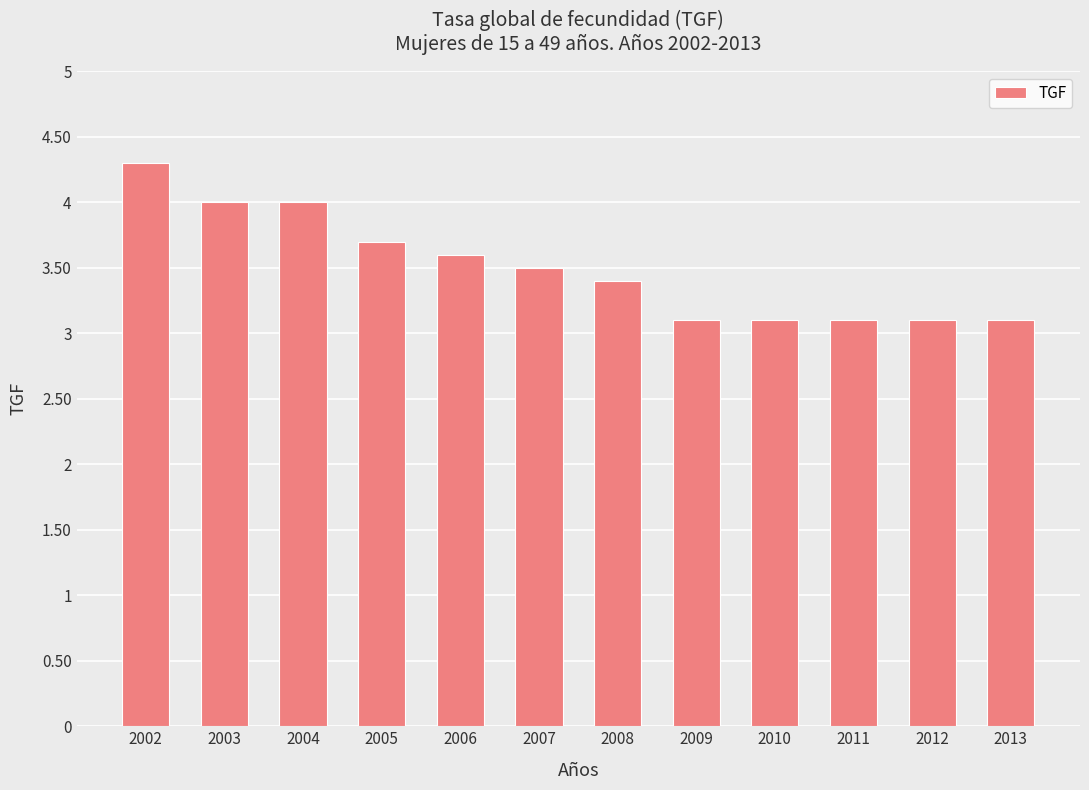

Is it true that the value at 2012 is 1.8?

False